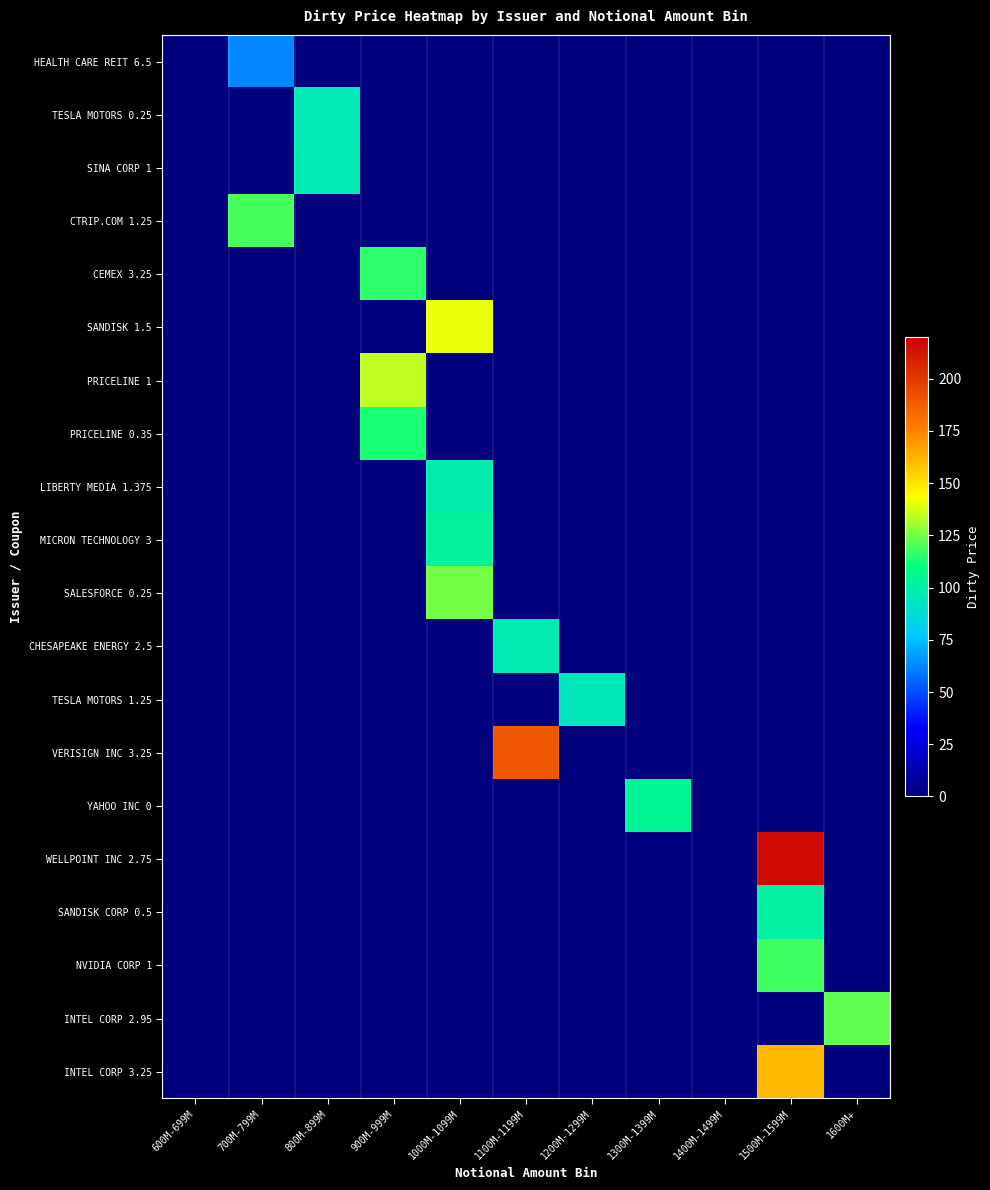

Count the number of categories in the chart.

11